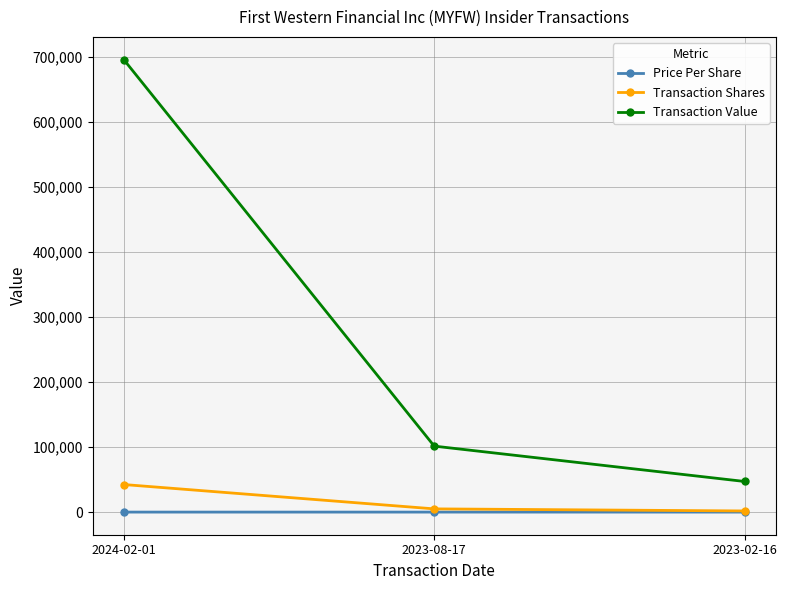

What is the minimum value shown in the chart?

16.4